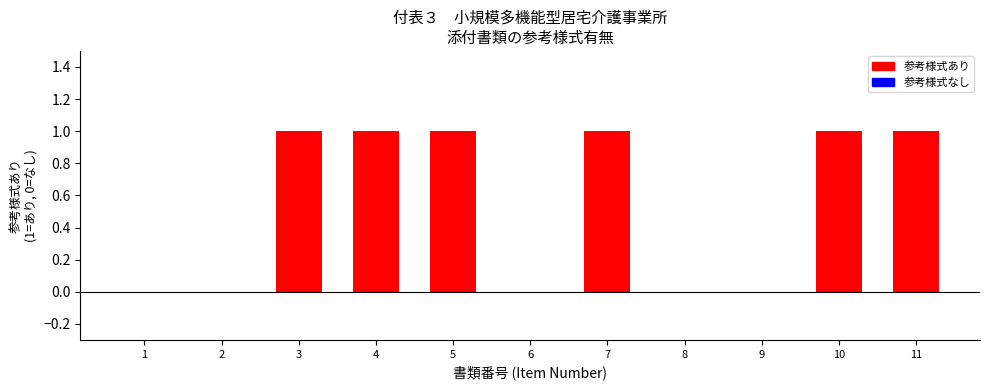

The value at 10 is 1. True or false?

True